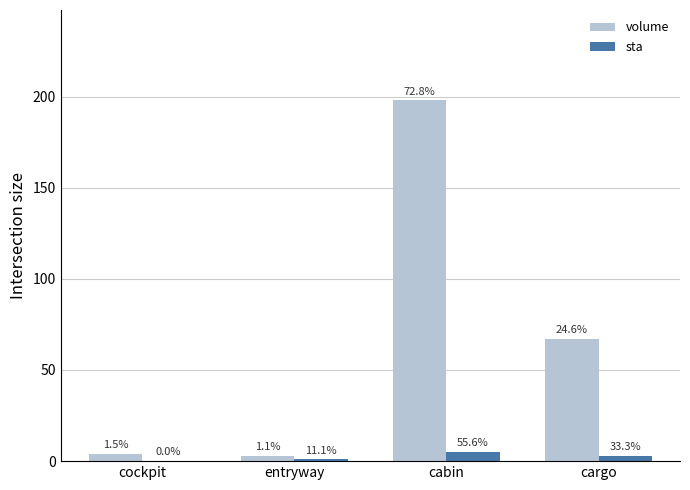

What is the sum of all volume values?

272